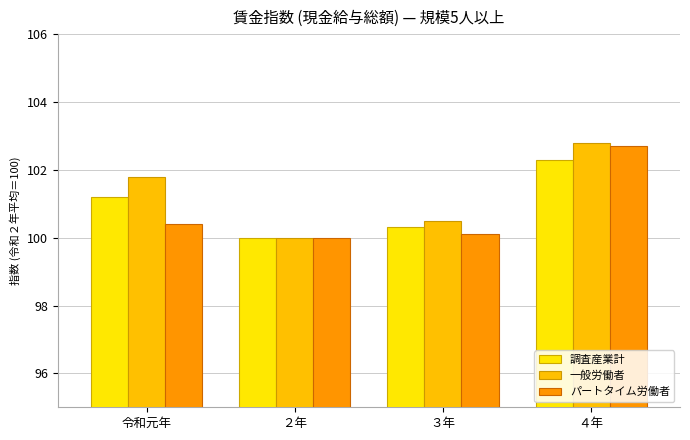

Reading left to right, transcribe all the data shown in this chart.

調査産業計: 101.2	100.0	100.3	102.3
一般労働者: 101.8	100.0	100.5	102.8
パートタイム労働者: 100.4	100.0	100.1	102.7